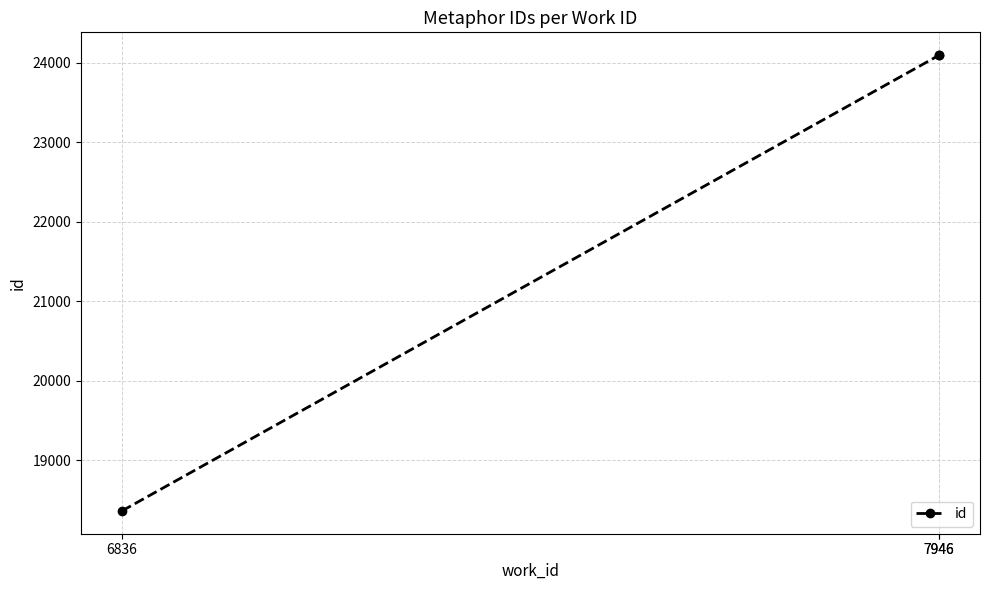

Which label corresponds to the largest value in the chart?

7946